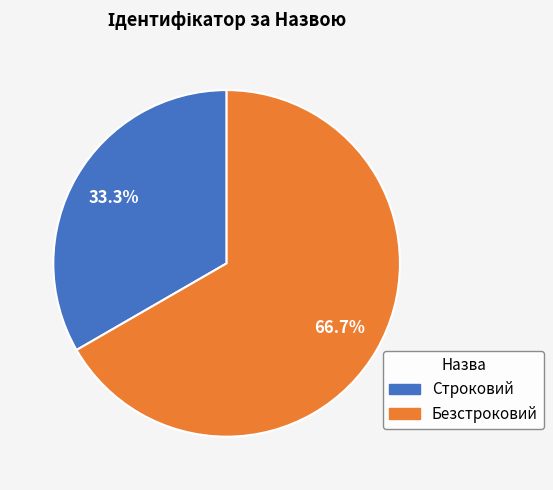

To the nearest percent, what is the difference between the Безстроковий and Строковий slice percentages?

33%